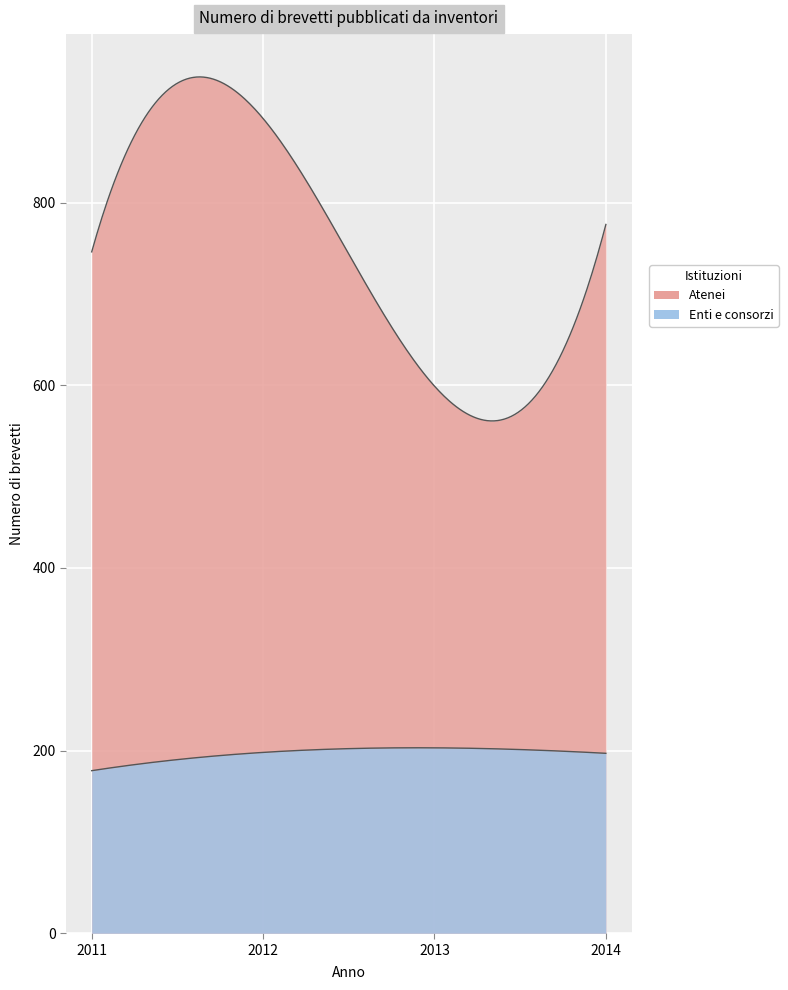

Reading left to right, list all the values displayed in this chart.

Atenei: 2011=746	2012=892	2013=599	2014=776
Enti e consorzi: 2011=178	2012=198	2013=203	2014=197